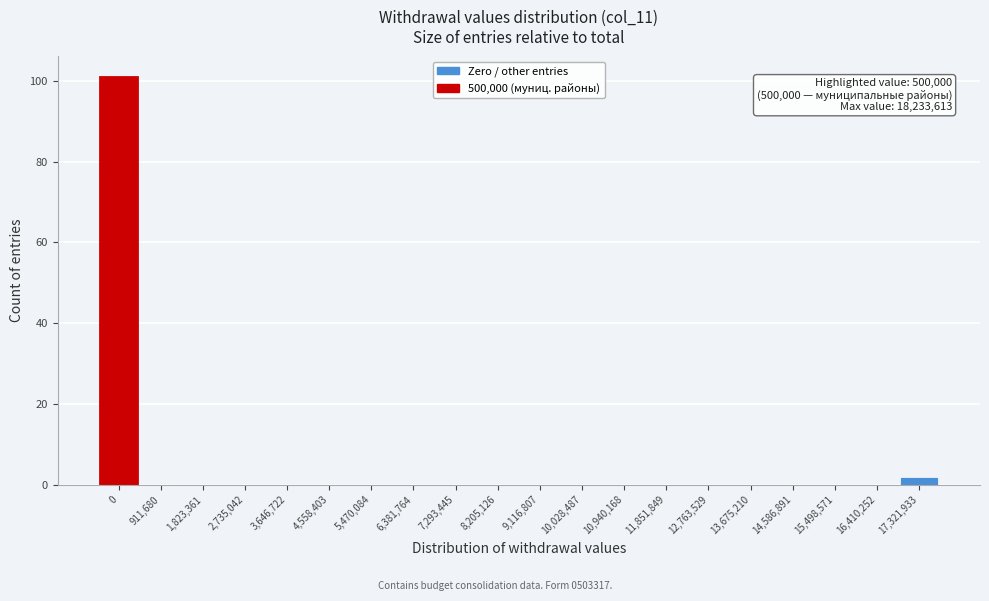

Reading left to right, transcribe all the data shown in this chart.

0=101	911,680=0	1,823,361=0	2,735,042=0	3,646,722=0	4,558,403=0	5,470,084=0	6,381,764=0	7,293,445=0	8,205,126=0	9,116,807=0	10,028,487=0	10,940,168=0	11,851,849=0	12,763,529=0	13,675,210=0	14,586,891=0	15,498,571=0	16,410,252=0	17,321,933=2